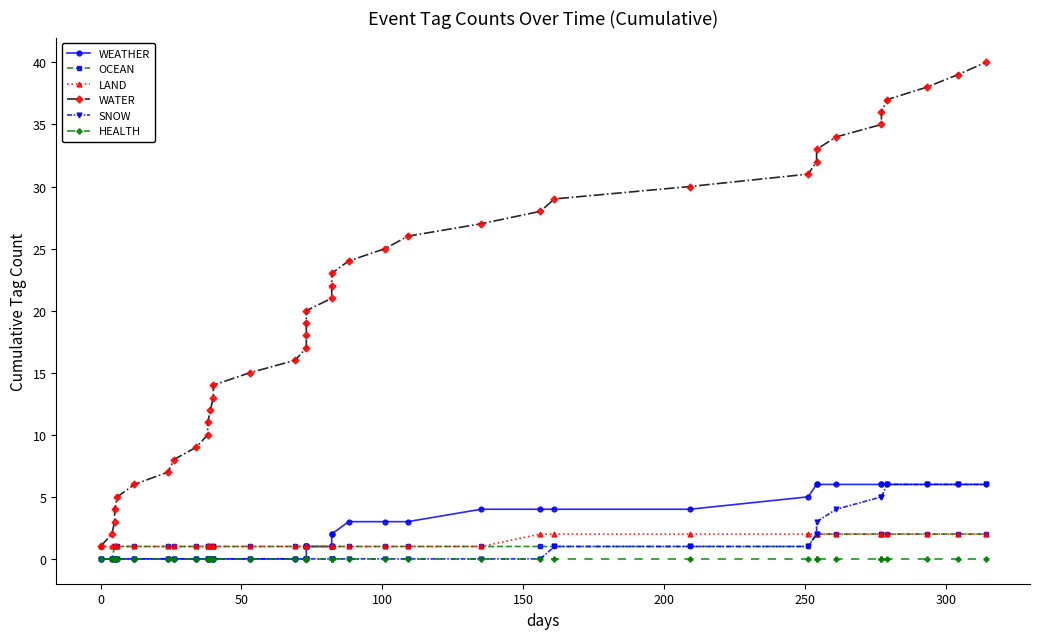

True or false: HEALTH has more than 0 points higher than both neighbors.

False